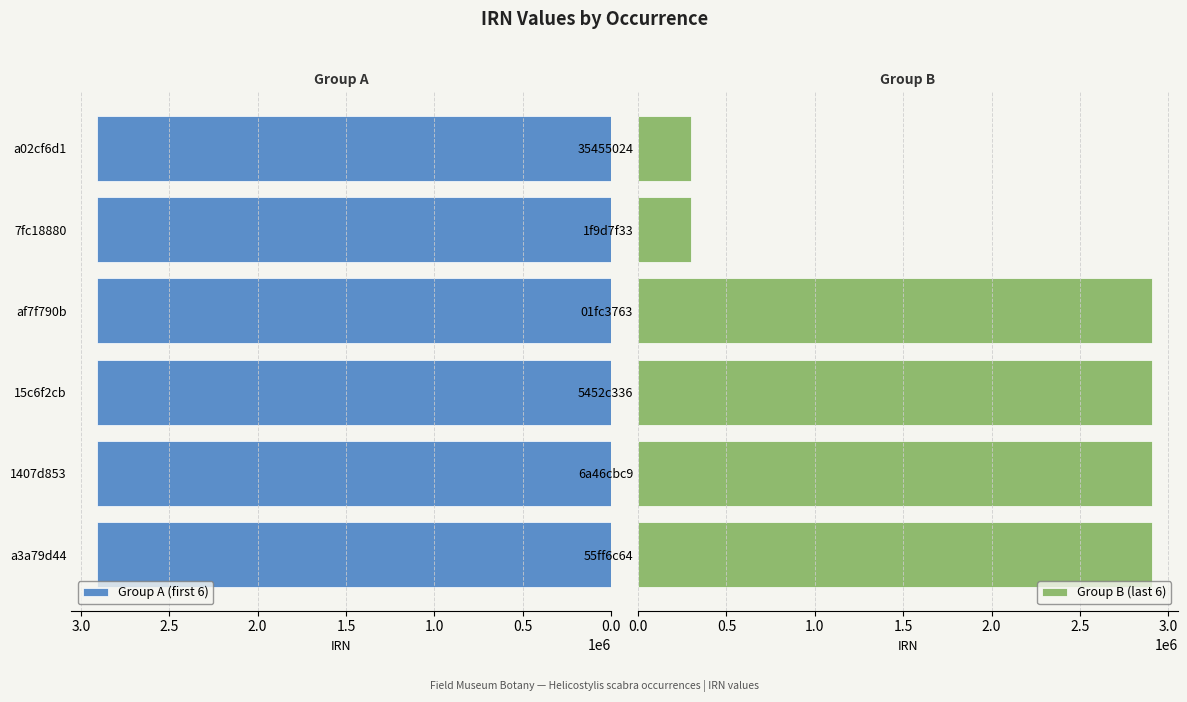

What is the highest value of the Group A (first 6) series?

2907403